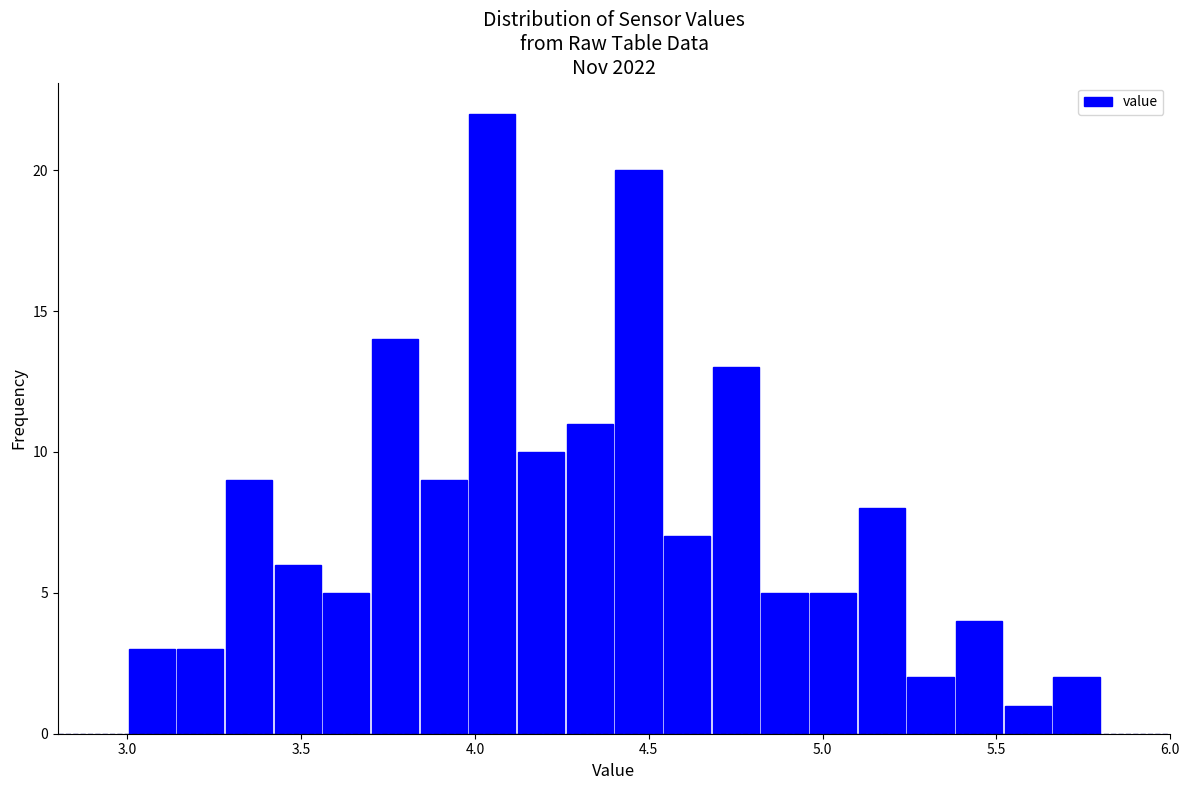

Read against the x-axis, roughly where is the centre of the tallest bar?

4.05